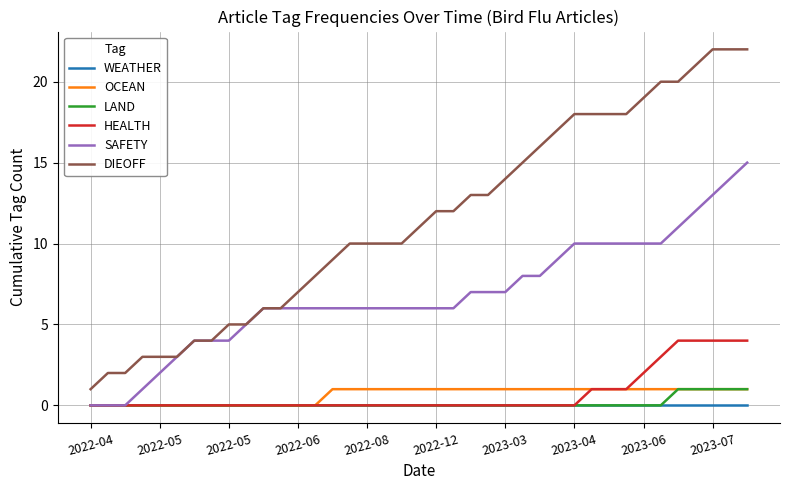

Which series has the largest total across all categories?

DIEOFF